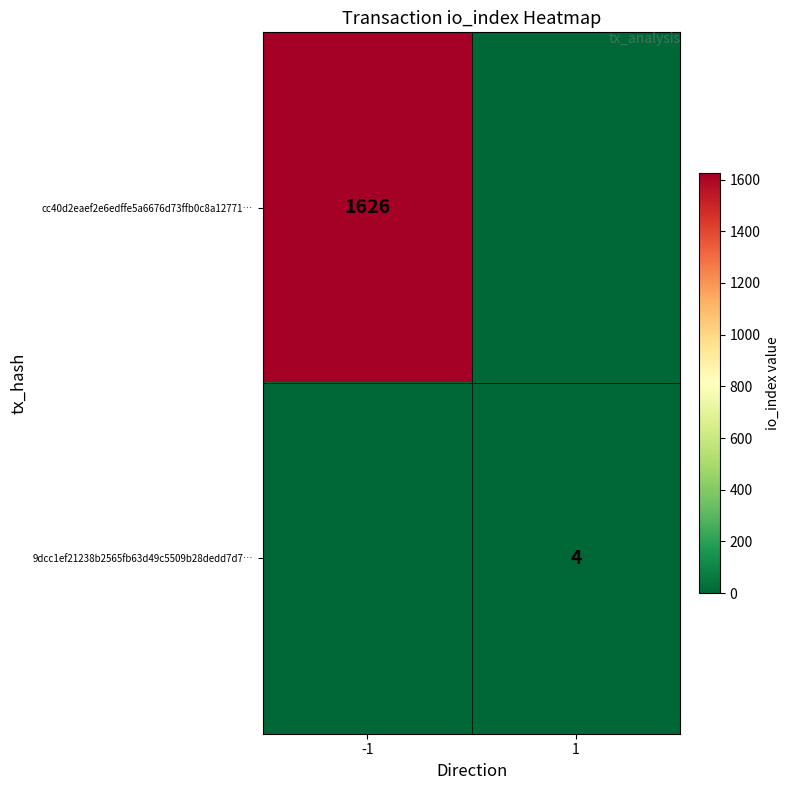

True or false: 9dcc1ef21238b2565fb63d49c5509b28dedd7d7… has a value of 4 at 1.

True